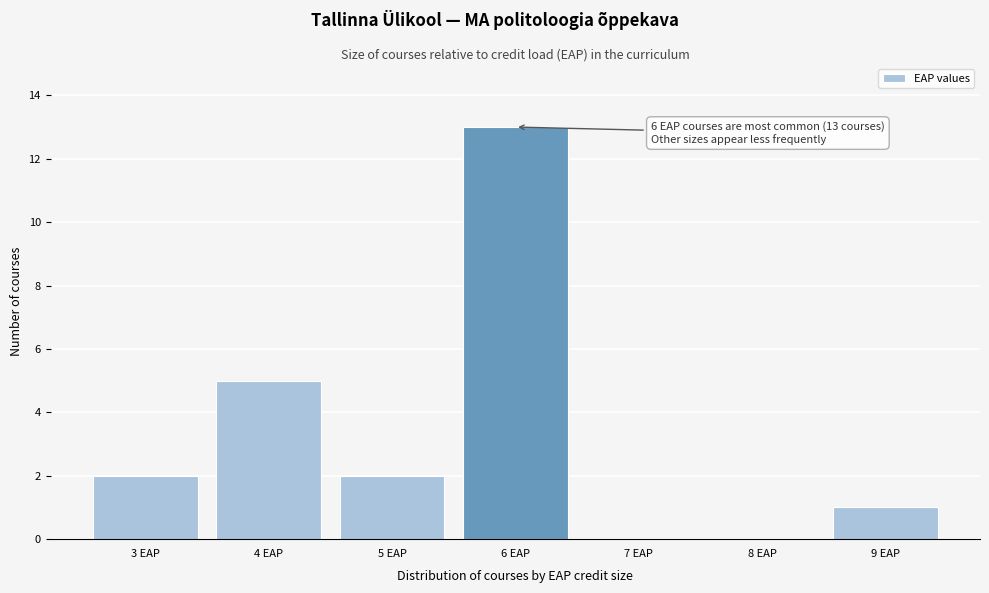

Reading left to right, transcribe all the data shown in this chart.

3 EAP=2	4 EAP=5	5 EAP=2	6 EAP=13	7 EAP=0	8 EAP=0	9 EAP=1